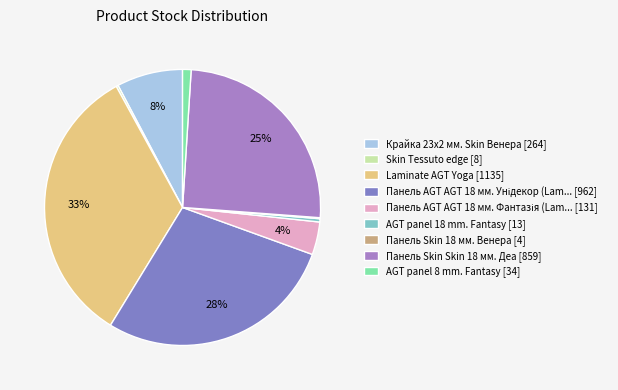

Does any single category account for the majority?

No